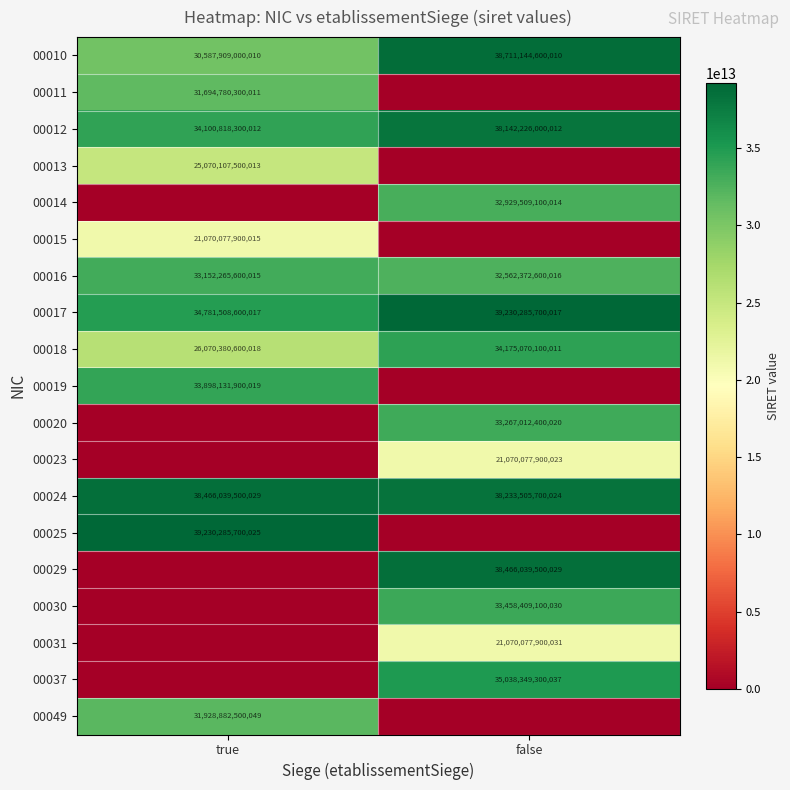

Rank the categories by 00016 value from highest to lowest.

true, false